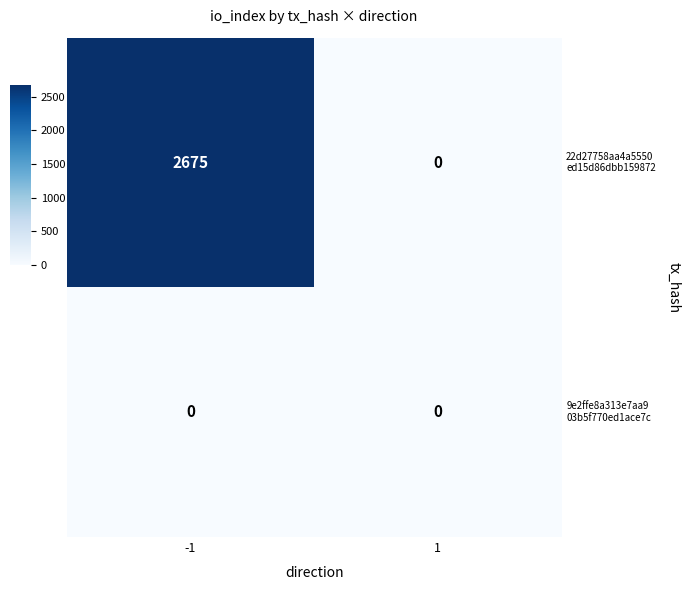

What is the difference between the highest and lowest values at -1?

2675